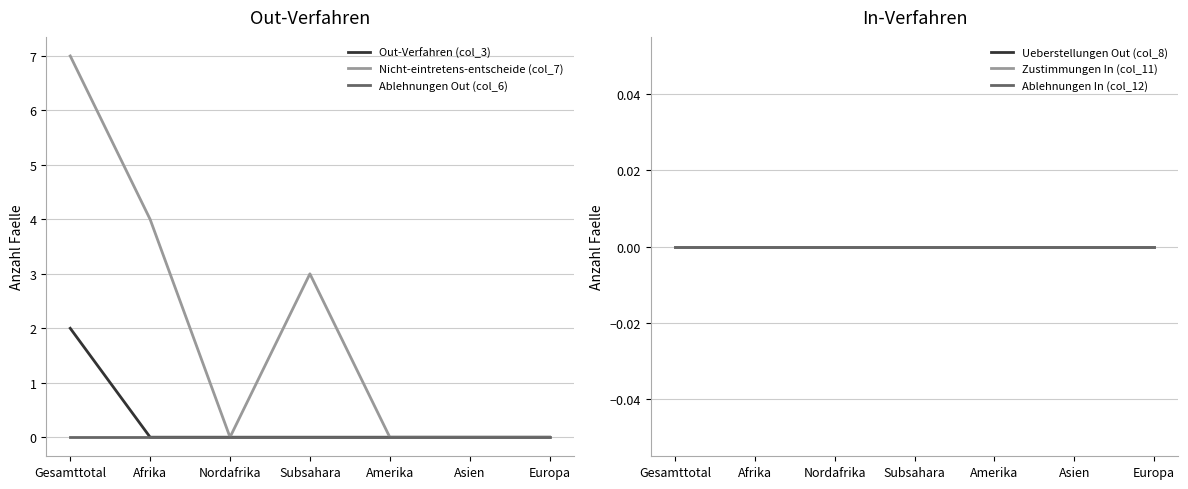

True or false: Ablehnungen Out (col_6) and Nicht-eintretens-entscheide (col_7) intersect in this chart.

False